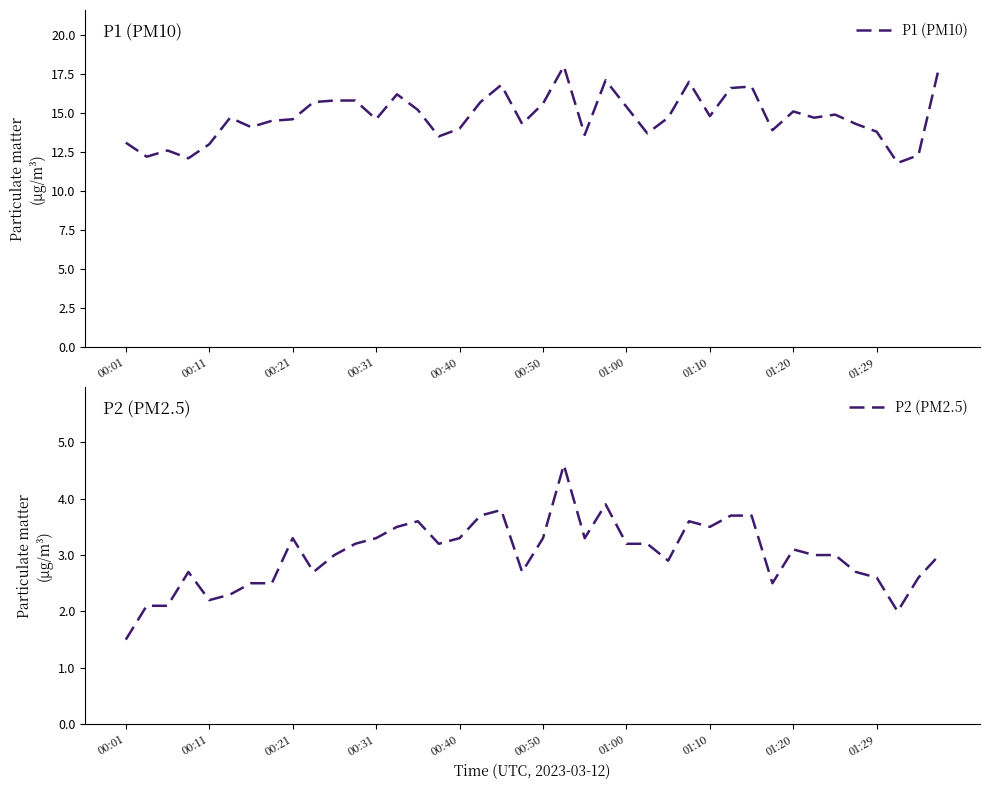

What is the difference between the maximum and minimum values in the P1 (PM10) series?

6.2